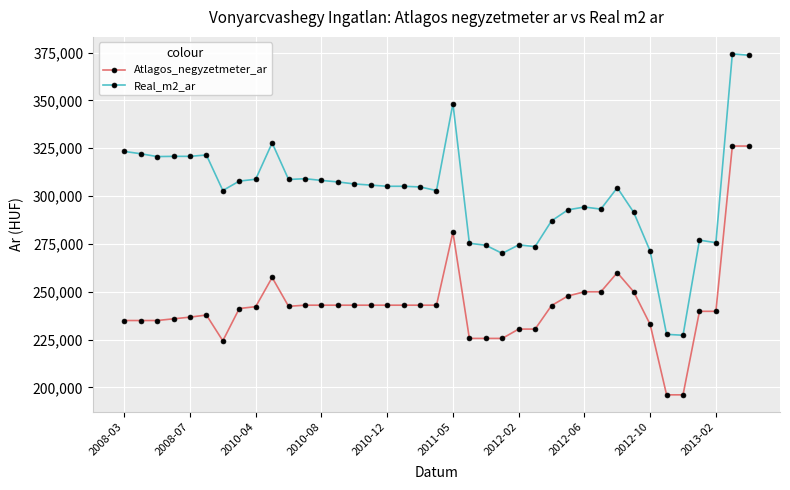

What is the value of the Real_m2_ar point at the 8th from the left?

307839